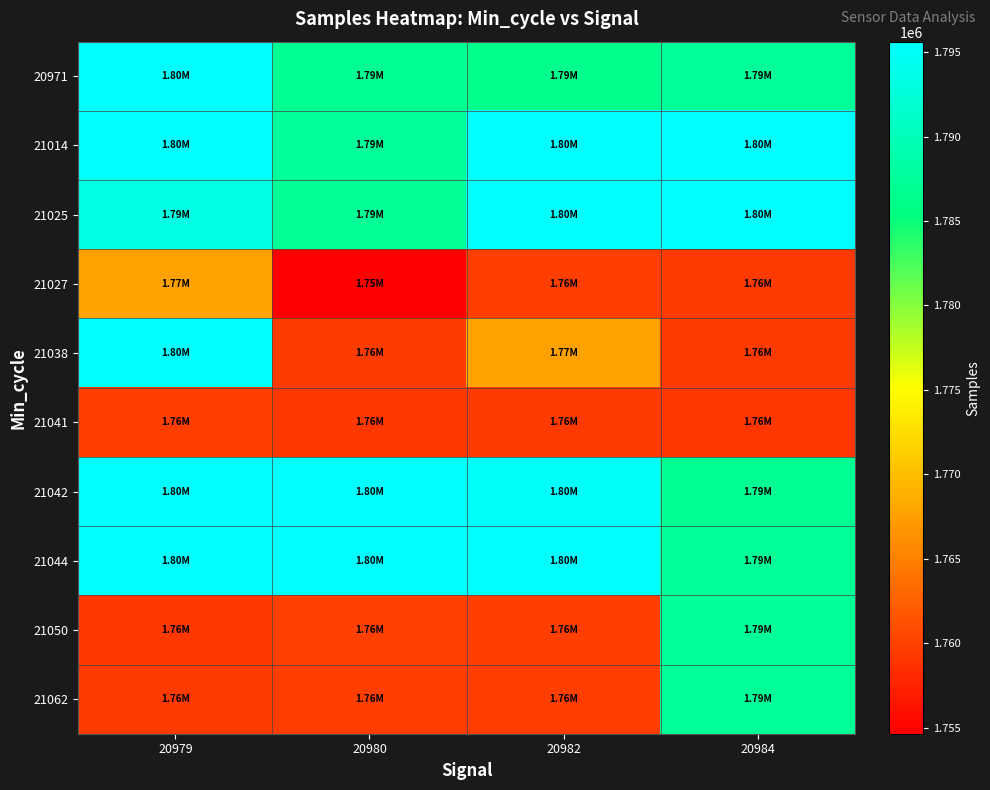

What is the smallest value displayed?

1754652